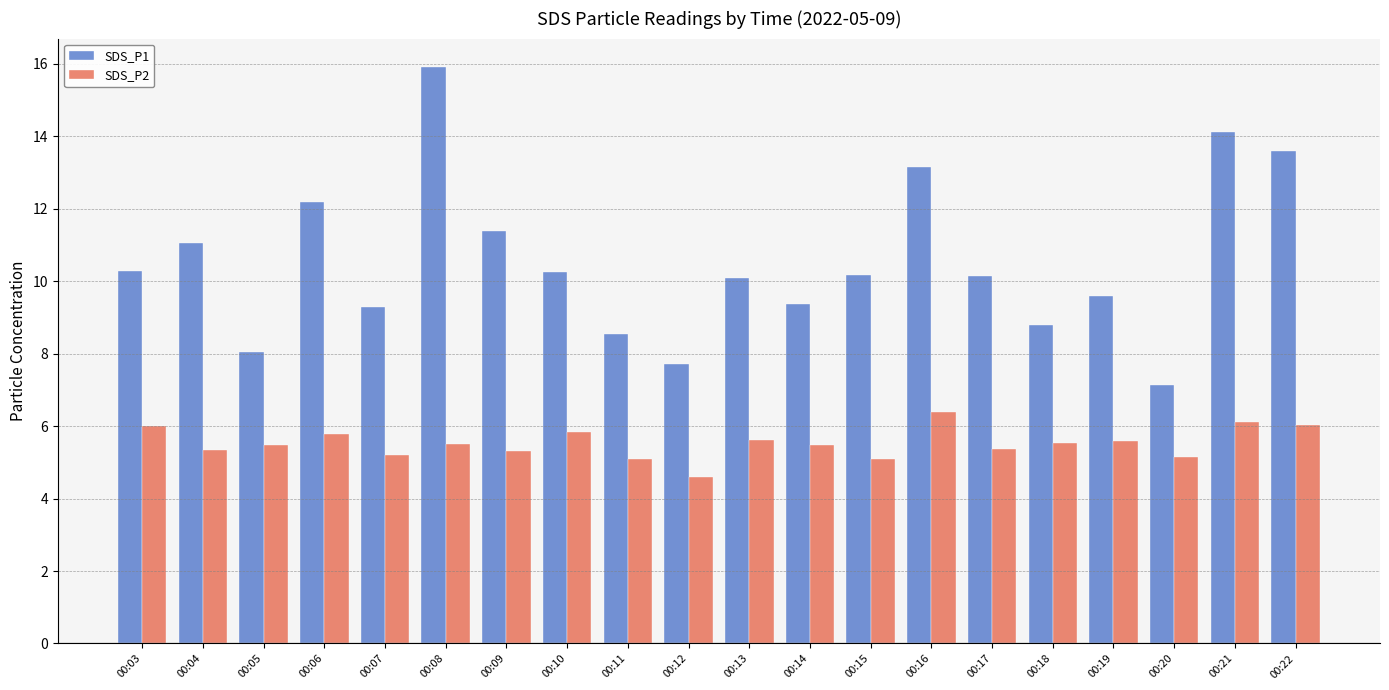

True or false: SDS_P2 has a value of 1.9 at 00:22.

False